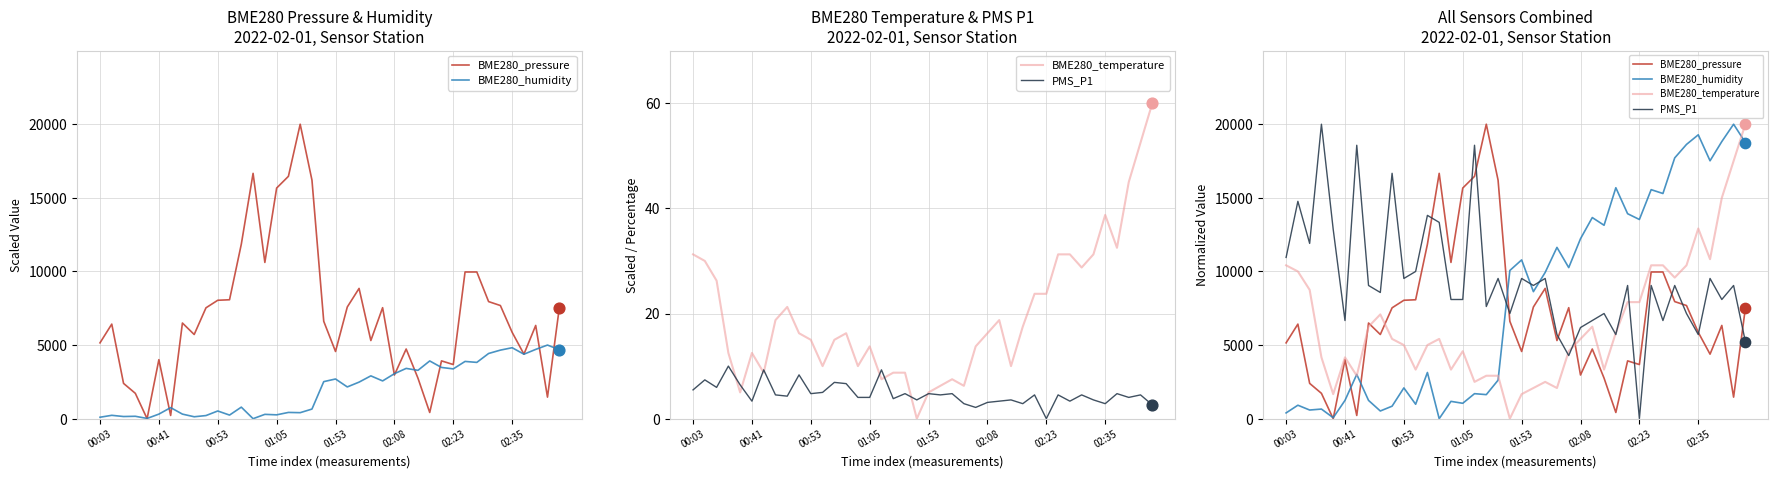

Which series contains the lowest Y value?

BME280_pressure